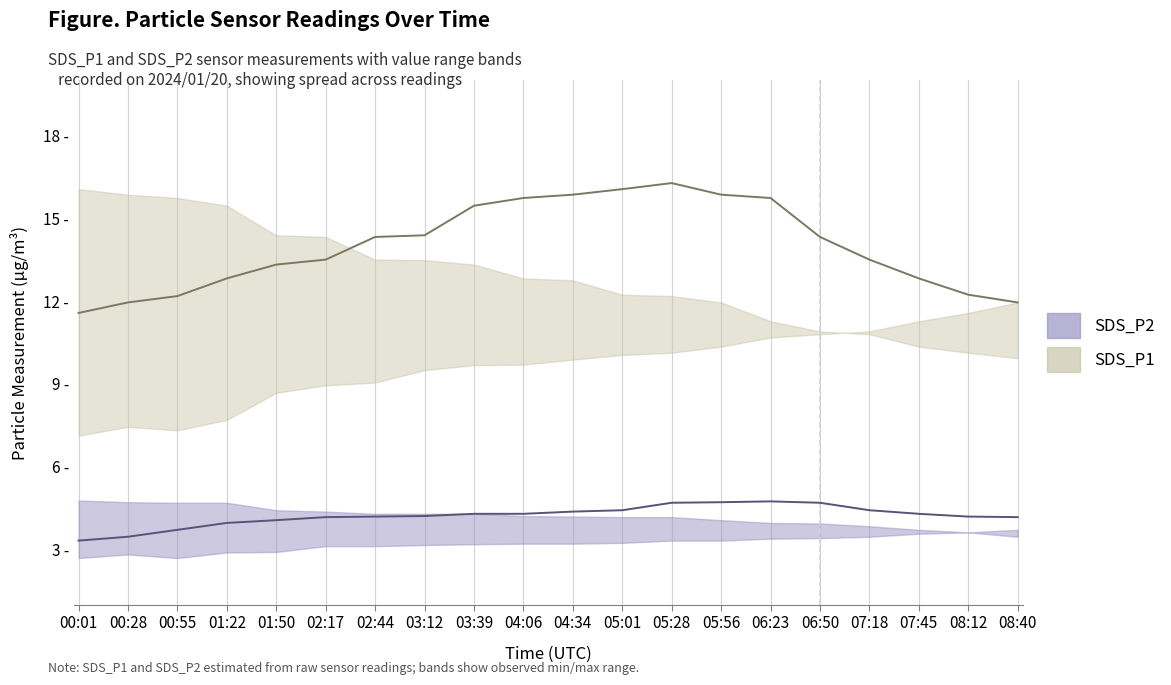

Which series has the widest spread of values?

SDS_P1_upper